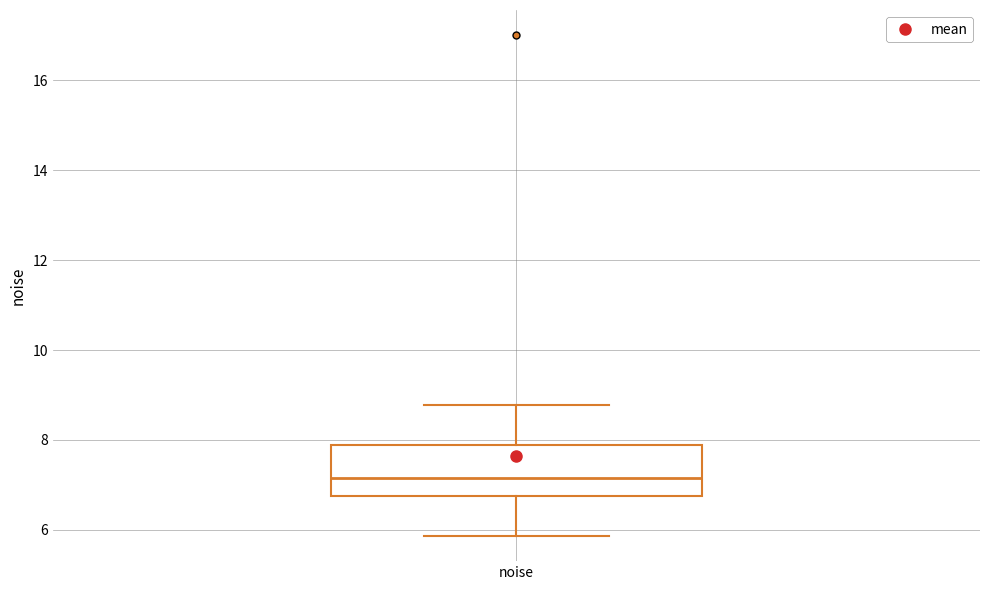

Read this box plot against the y-axis: the position of the median line, the range covered by the box, and the ends of both whiskers. The values are not printed on the chart, so give them approximately, as read against the axis.

median 7.2, box 6.8 to 7.8, whiskers 5.8 to 8.8